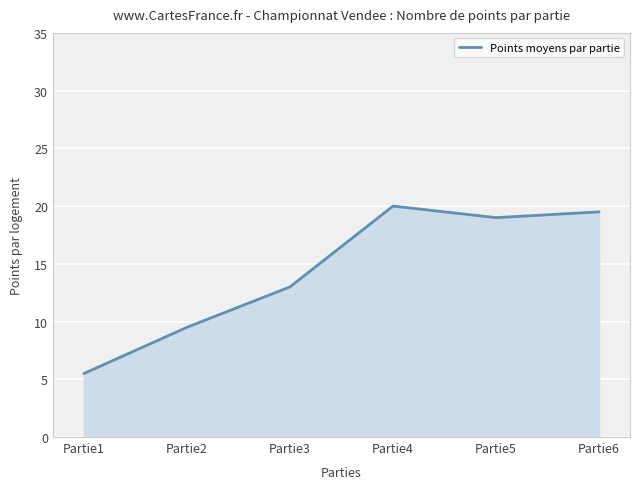

Which category has the highest value across all series?

Partie4